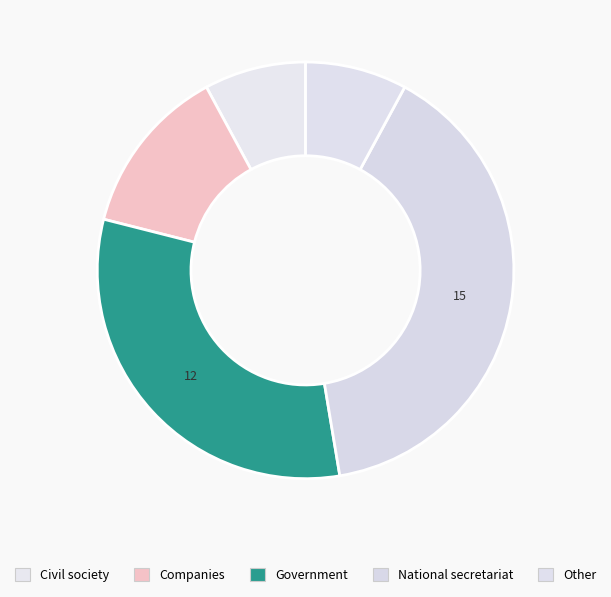

Is there any slice that represents more than half of the pie?

No